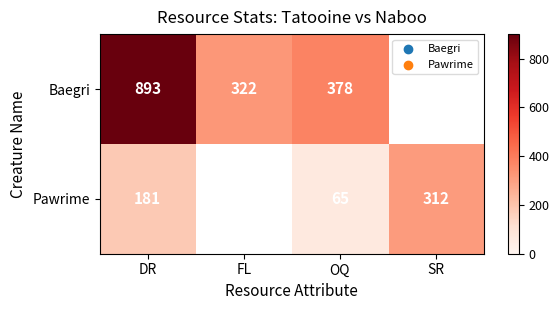

Count the number of data series in this chart.

2